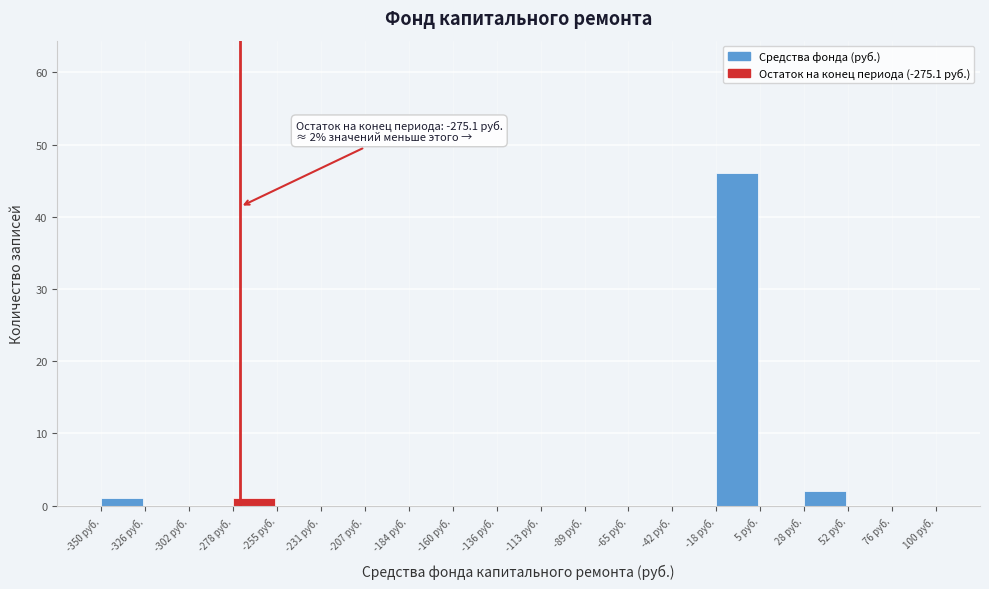

Which range on the x-axis has the tallest bar?

-20 to 5